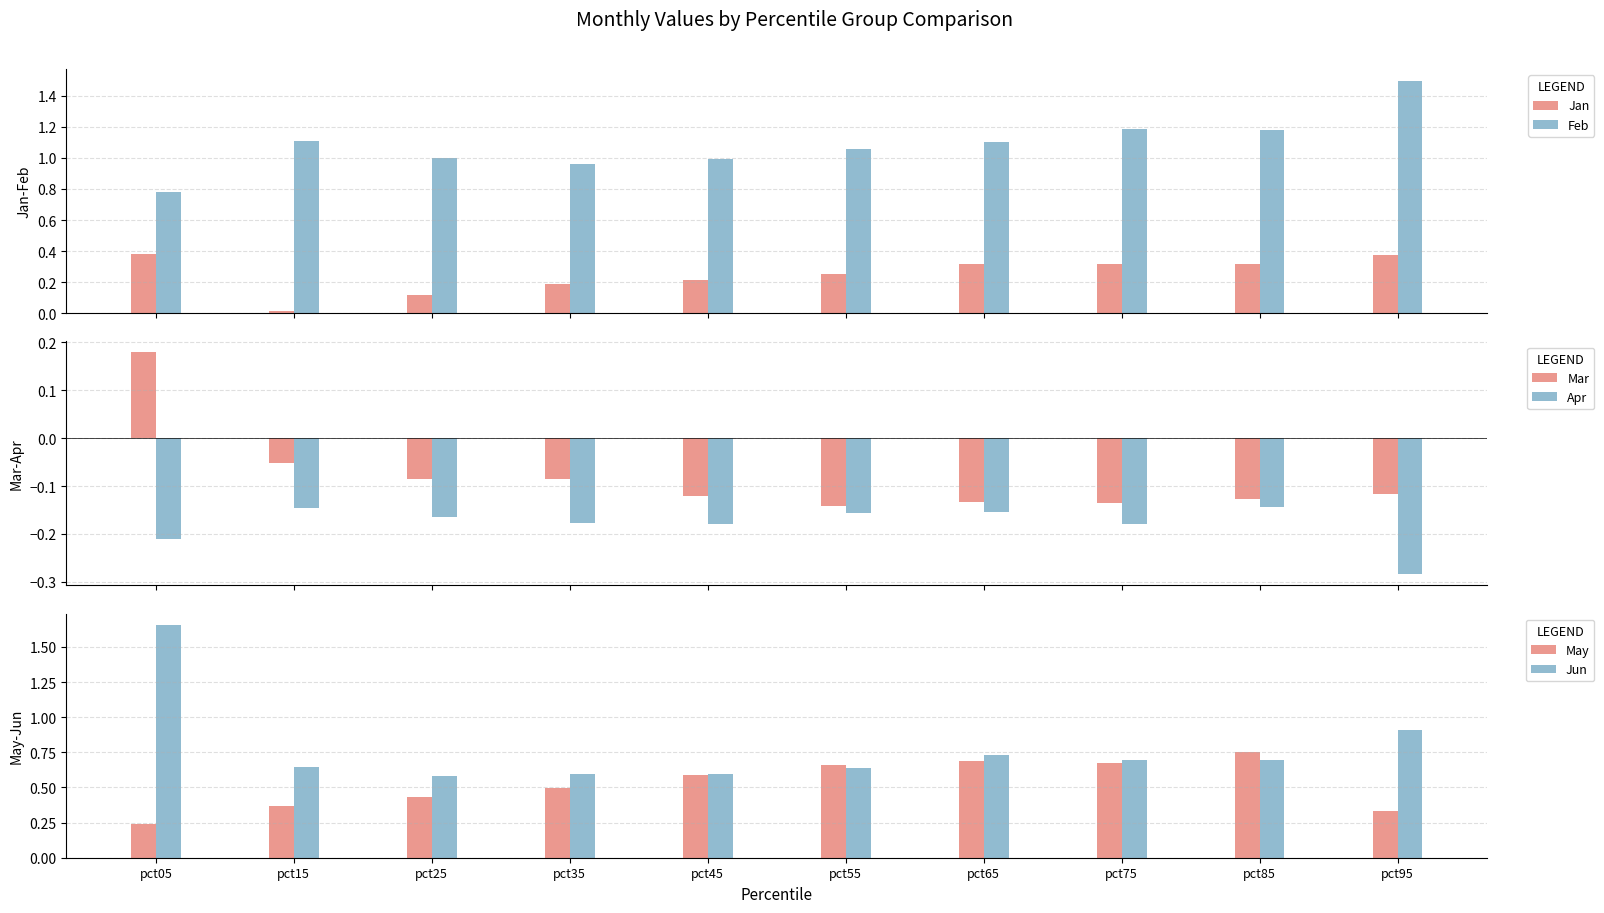

Reading right to left, transcribe all the data shown in this chart.

Jan: 0.4	0.3	0.3	0.3	0.2	0.2	0.2	0.1	0.0	0.4
Feb: 1.5	1.2	1.2	1.1	1.1	1.0	1.0	1.0	1.1	0.8
Mar: -0.1	-0.1	-0.1	-0.1	-0.1	-0.1	-0.1	-0.1	-0.1	0.2
Apr: -0.3	-0.1	-0.2	-0.2	-0.2	-0.2	-0.2	-0.2	-0.1	-0.2
May: 0.3	0.8	0.7	0.7	0.7	0.6	0.5	0.4	0.4	0.2
Jun: 0.9	0.7	0.7	0.7	0.6	0.6	0.6	0.6	0.6	1.7